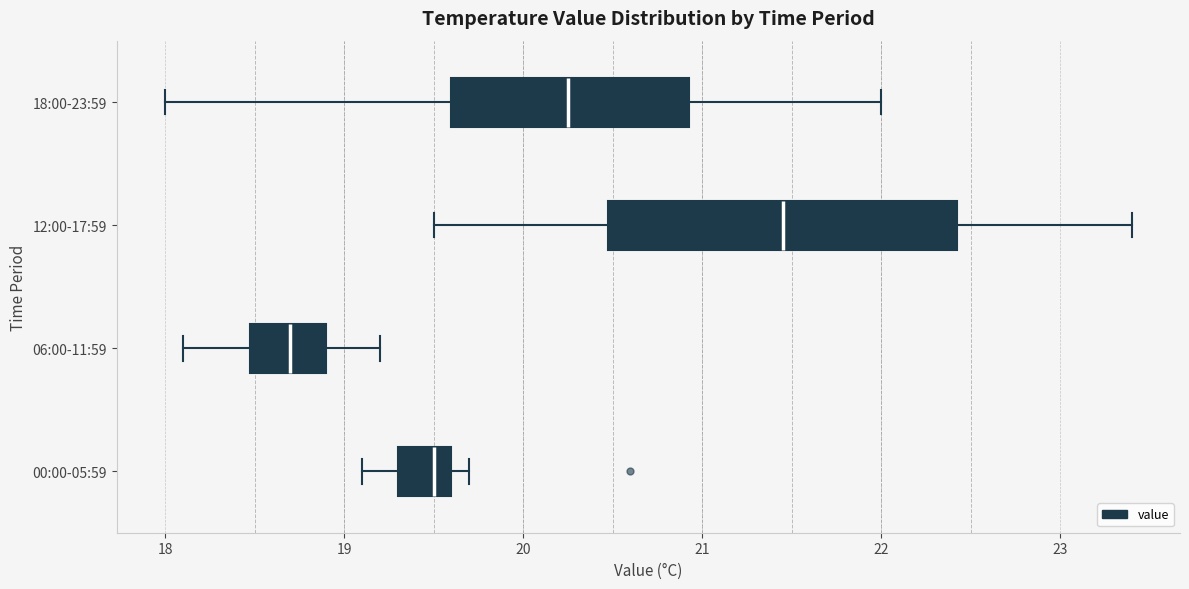

Where is the left edge of the box for 06:00-11:59 on the x-axis? The values are not printed on the chart, so give them approximately, as read against the axis.

18.5